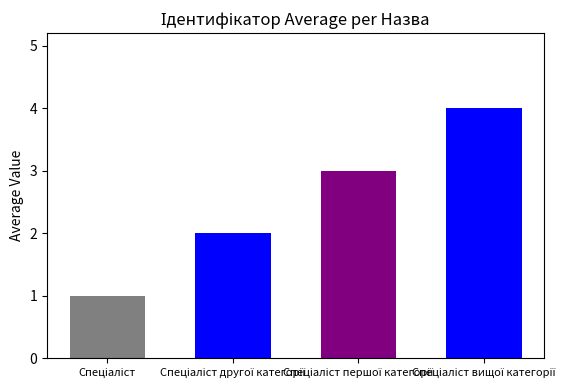

At which label does the data first exceed 3?

Спеціаліст вищої категорії